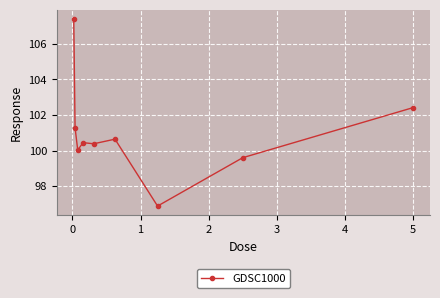

Reading right to left, transcribe all the data shown in this chart.

102.4	99.6	96.9	100.6	100.4	100.4	100.0	101.3	107.4